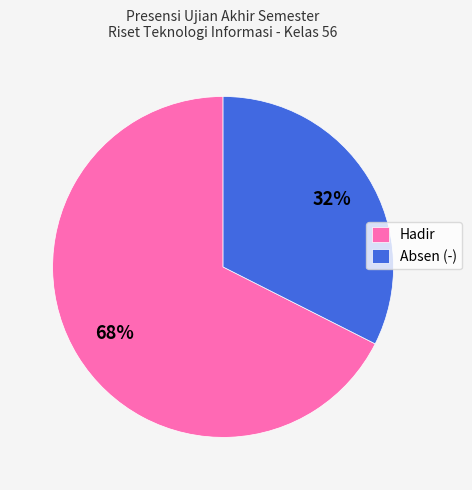

Count the number of slices in the pie.

2